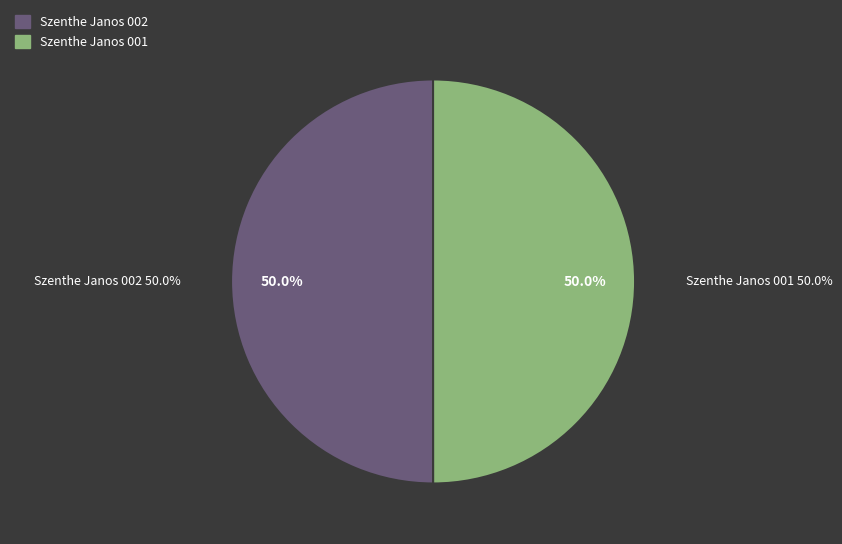

What is the smallest slice in the pie chart?

Szenthe Janos 001